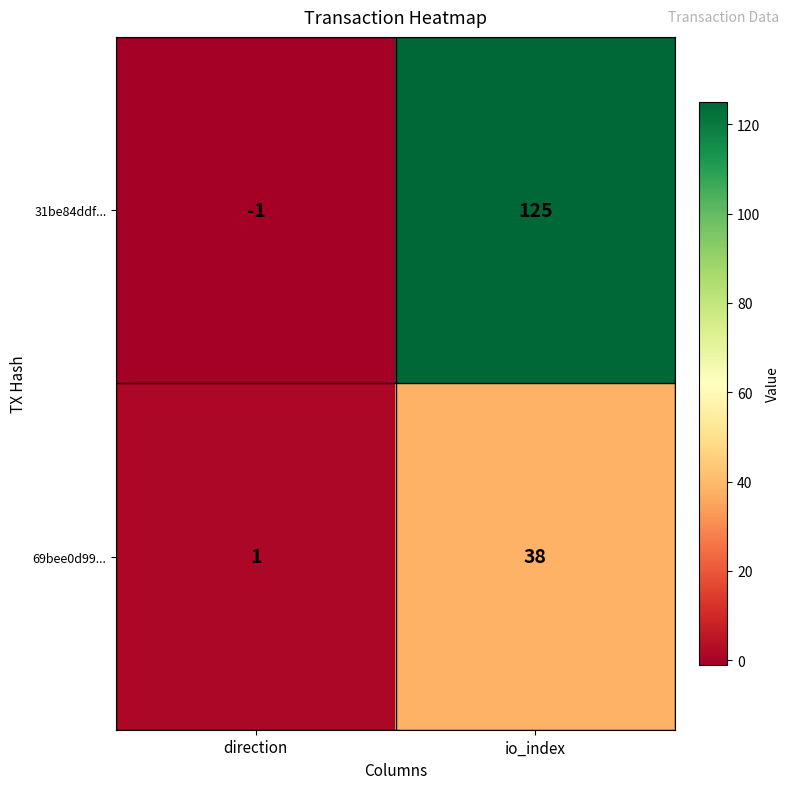

Rank the series by their maximum value, from lowest to highest.

69bee0d99..., 31be84ddf...